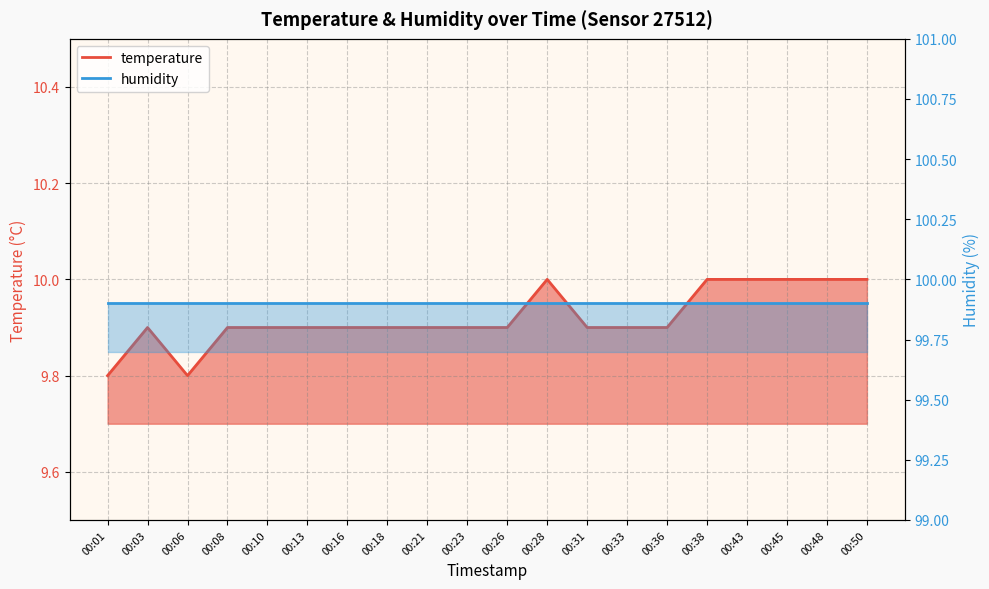

Reading right to left, transcribe all the data shown in this chart.

00:50=10.0	00:48=10.0	00:45=10.0	00:43=10.0	00:38=10.0	00:36=9.9	00:33=9.9	00:31=9.9	00:28=10.0	00:26=9.9	00:23=9.9	00:21=9.9	00:18=9.9	00:16=9.9	00:13=9.9	00:10=9.9	00:08=9.9	00:06=9.8	00:03=9.9	00:01=9.8